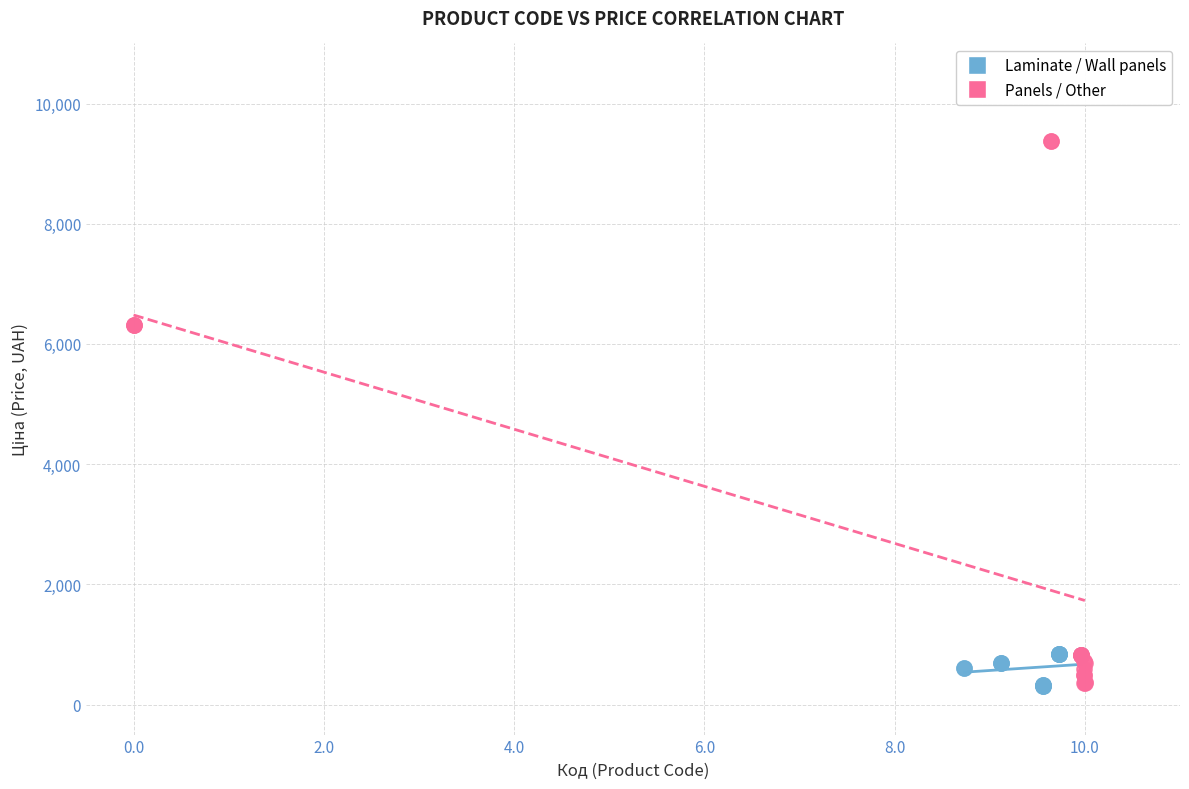

Which series contains the highest Y value?

Panels / Other